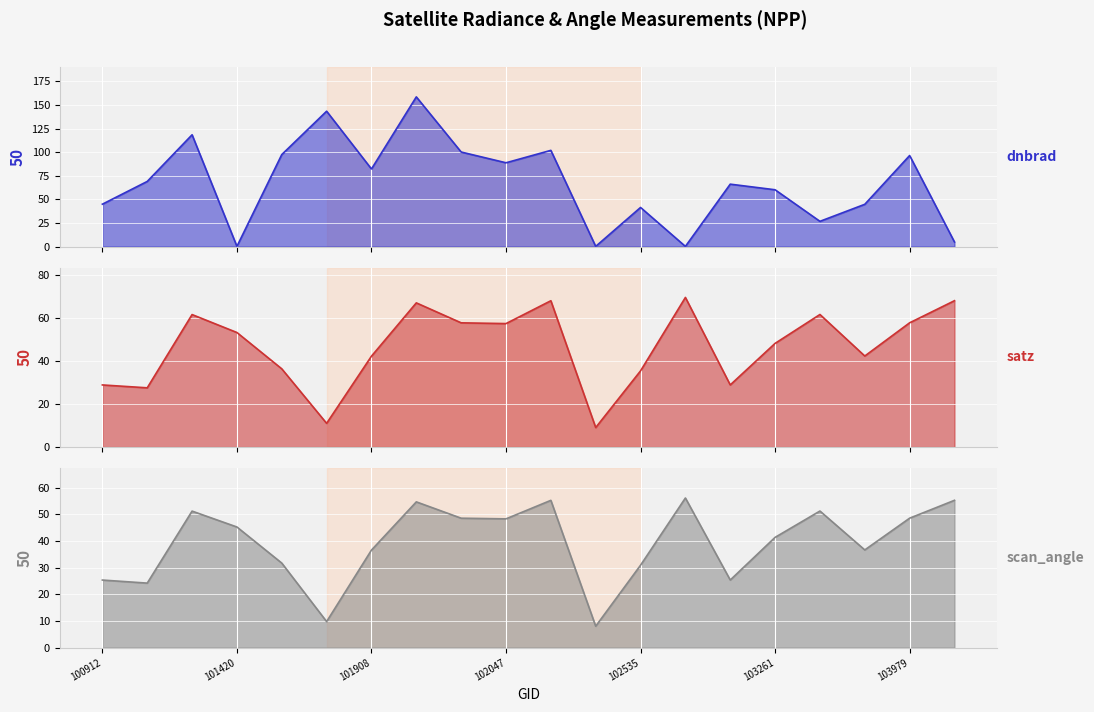

What is the difference between the maximum and second lowest values in the scan_angle series?

46.4